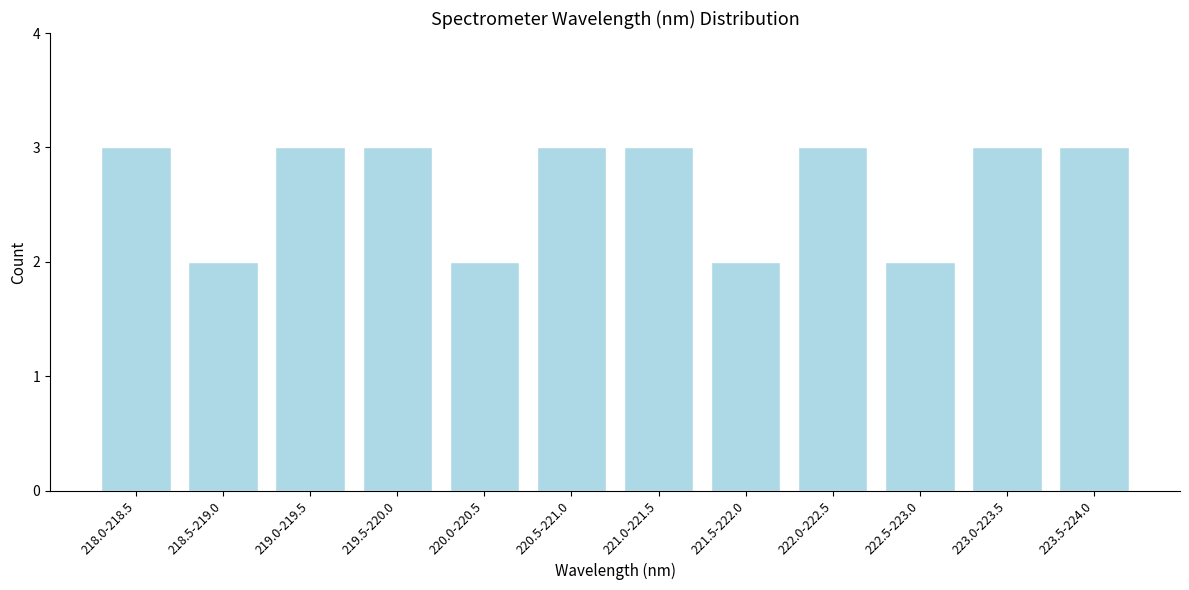

Reading left to right, extract all data points from this chart.

3	2	3	3	2	3	3	2	3	2	3	3